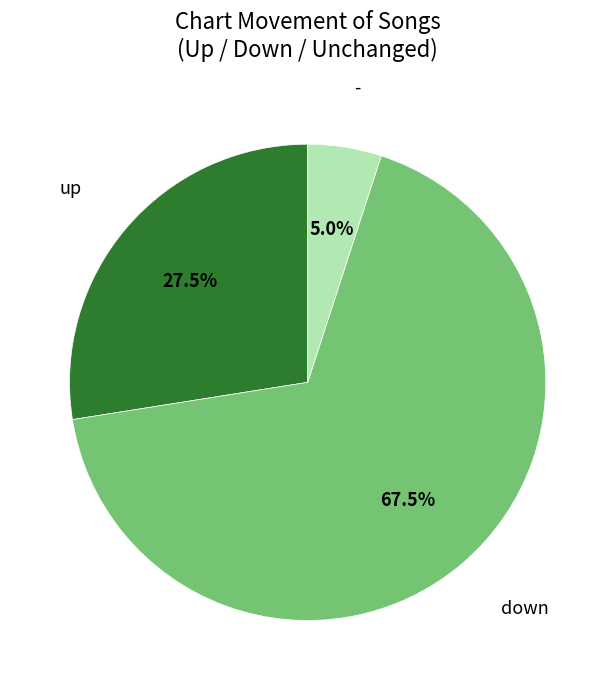

What is the ratio of the value at up to the value at -?

5.5